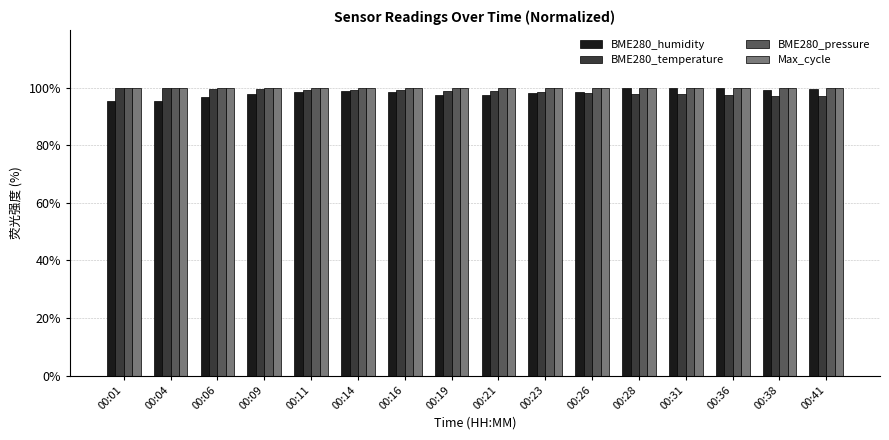

What is the difference between the highest and lowest values at 00:21?

2.7